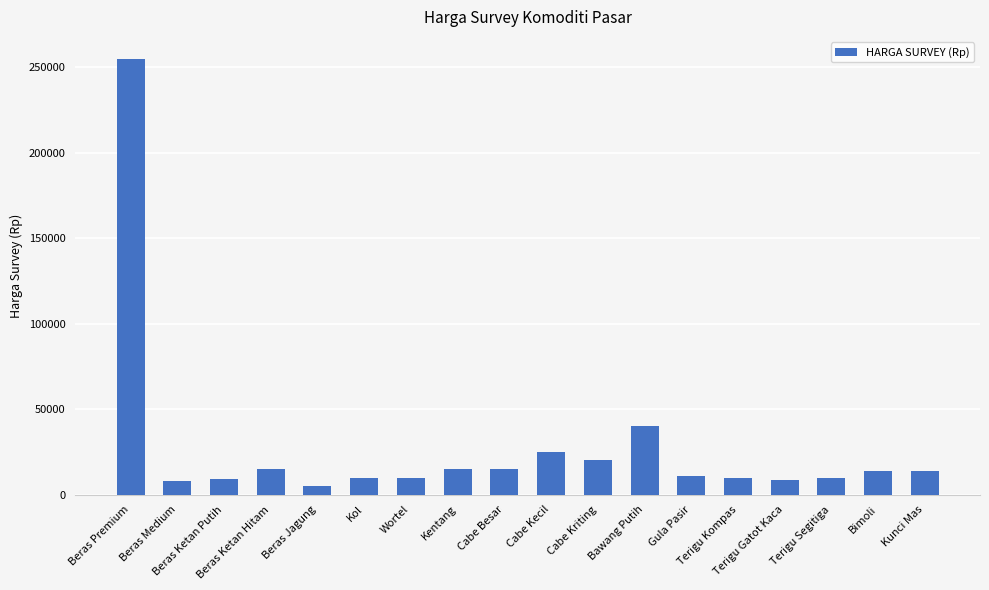

Does the chart contain any negative values?

No